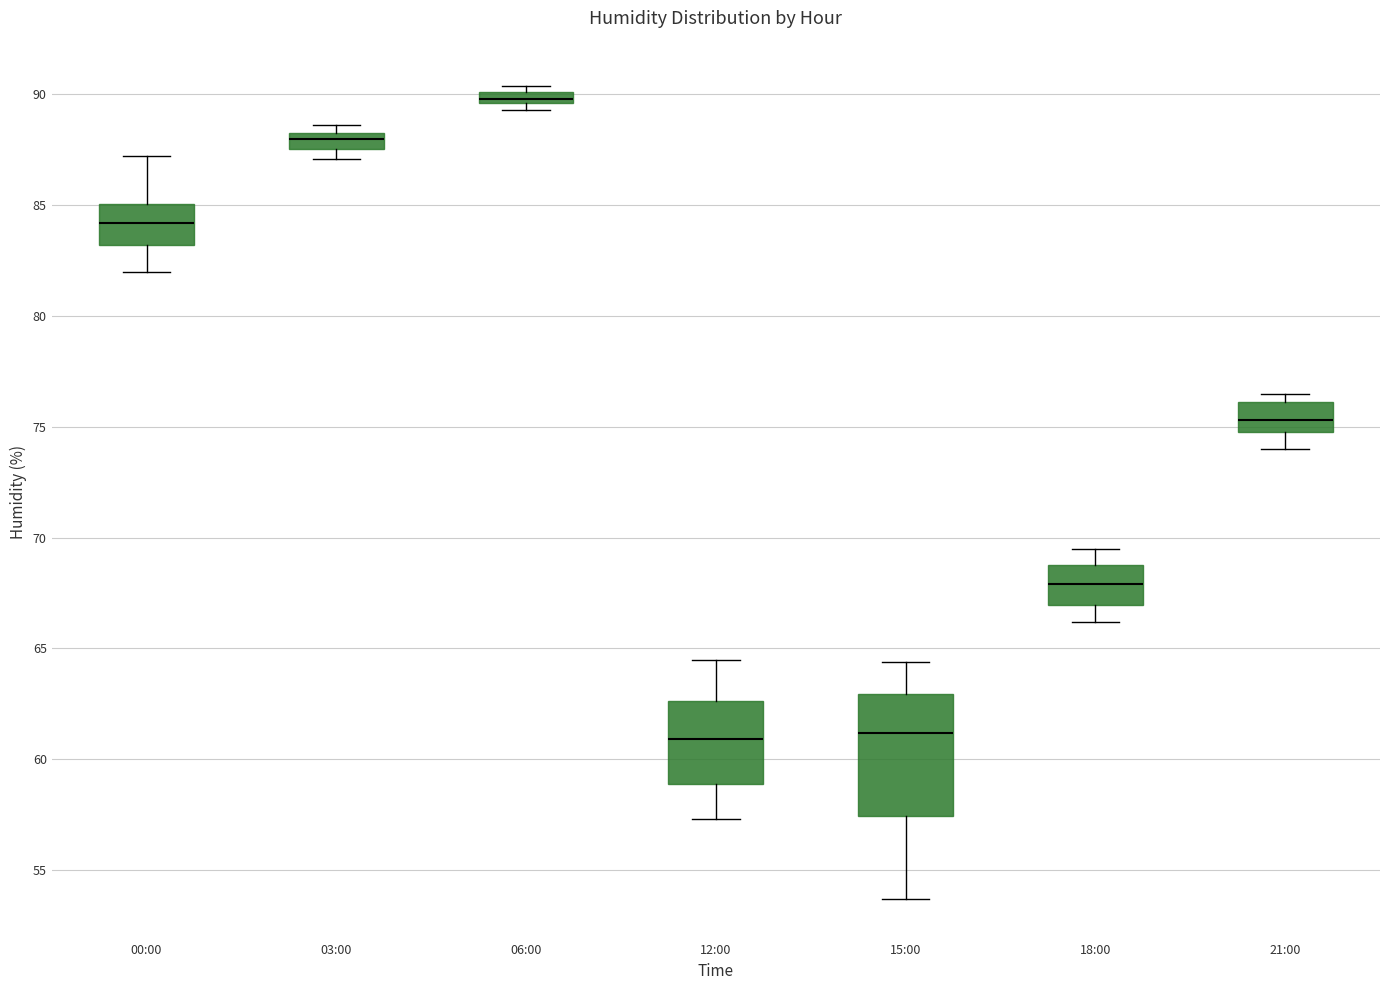

Where does the median line of the box for 21:00 sit on the y-axis? The values are not printed on the chart, so give them approximately, as read against the axis.

75.5